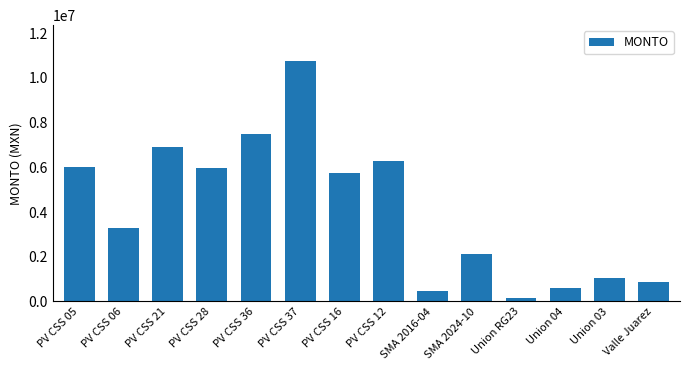

How many bars are there in total?

14